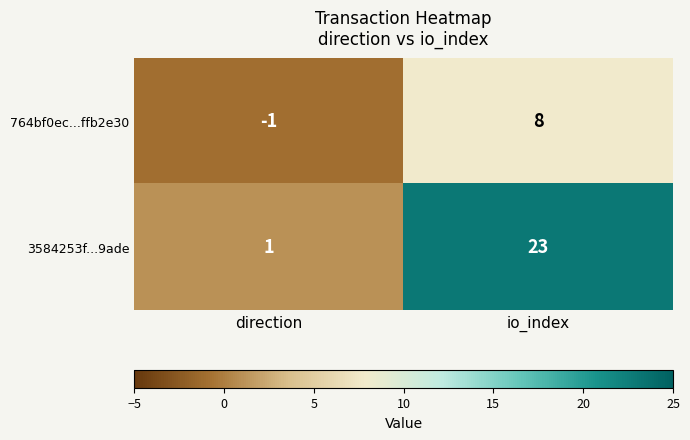

At which category is the sum across all series the highest?

io_index